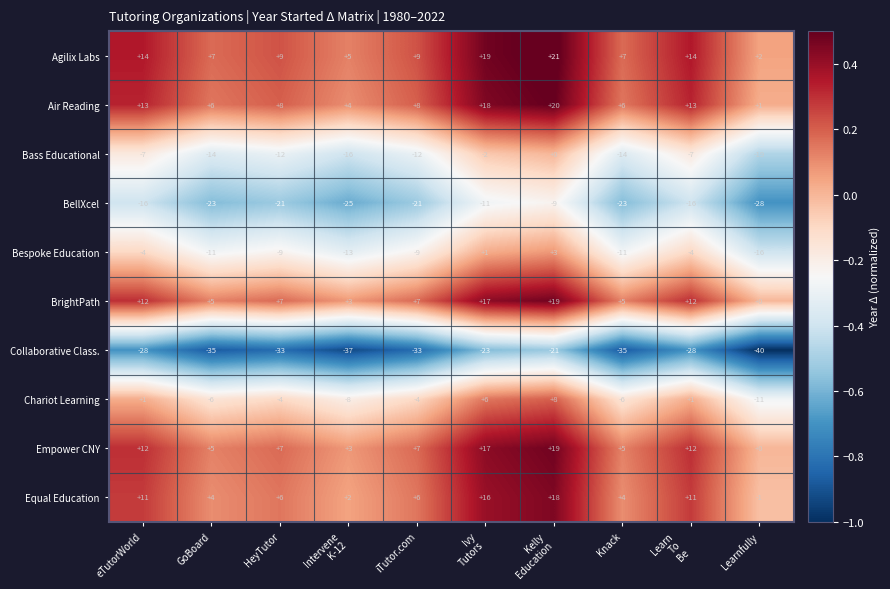

What is the difference between the highest and lowest values at Learnfully?

42